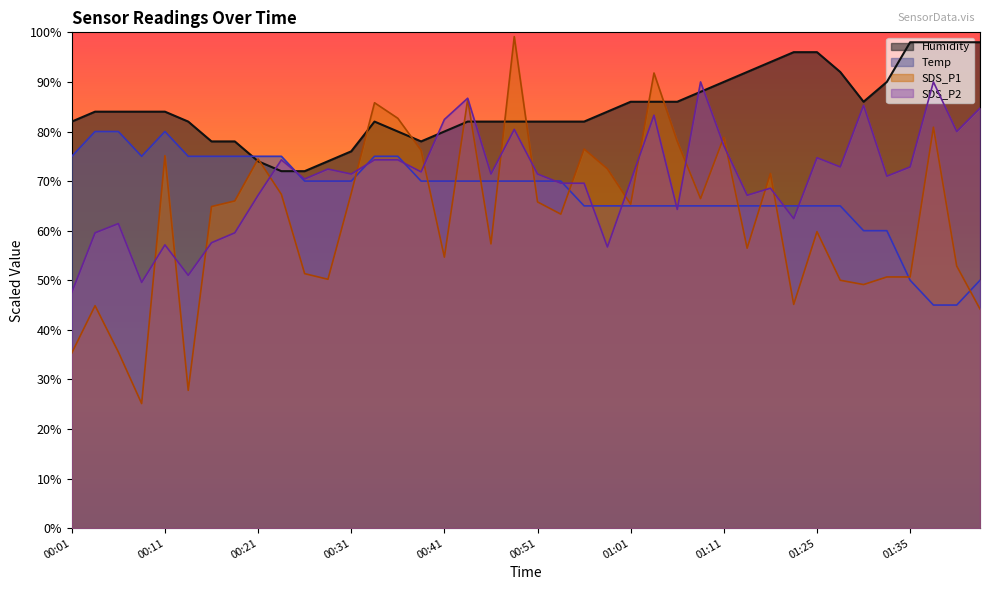

The Temp series shows 70.0 at 00:29. True or false?

True